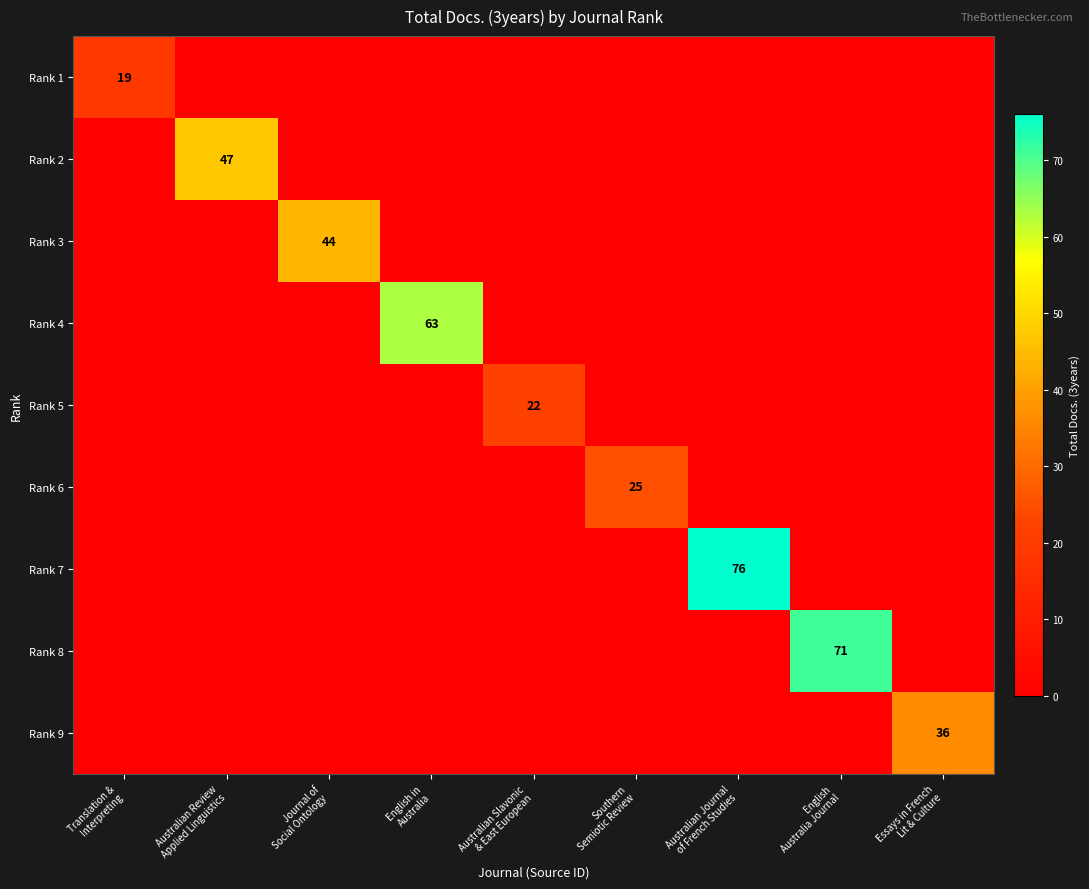

True or false: Rank 5 has a value of 0 at Australian Review Applied Linguistics.

True